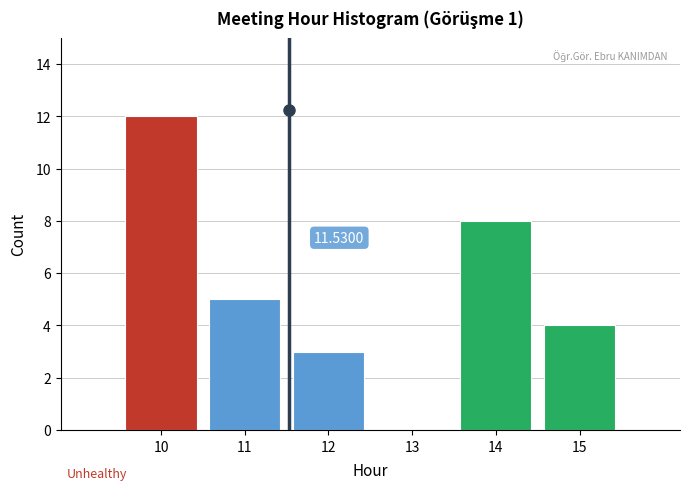

Which range on the x-axis has the tallest bar?

9.5 to 10.5